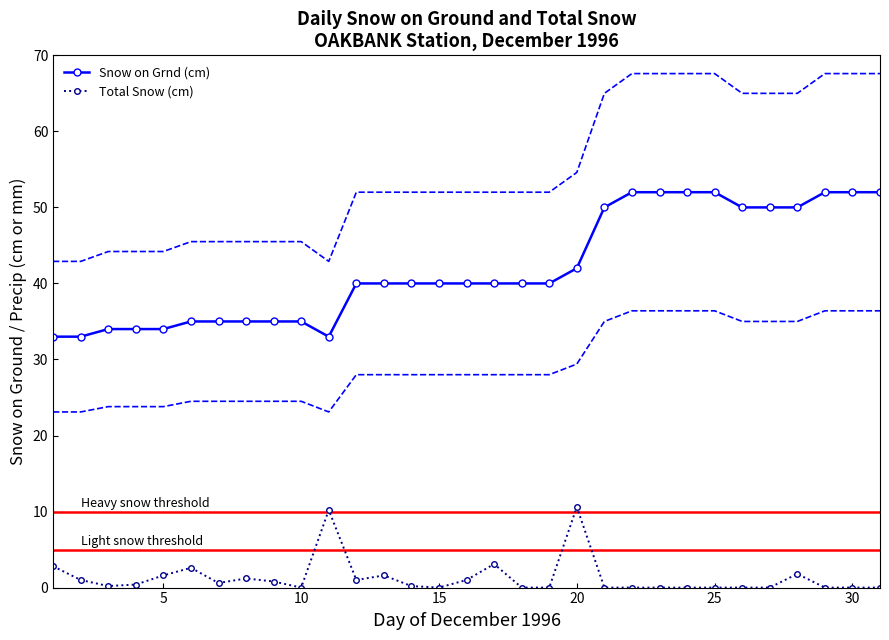

Reading left to right, what are all the values shown in this chart?

Snow on Grnd (cm): 33.0	33.0	34.0	34.0	34.0	35.0	35.0	35.0	35.0	35.0	33.0	40.0	40.0	40.0	40.0	40.0	40.0	40.0	40.0	42.0	50.0	52.0	52.0	52.0	52.0	50.0	50.0	50.0	52.0	52.0	52.0
Total Snow (cm): 2.8	1.0	0.2	0.4	1.6	2.6	0.6	1.2	0.8	0.0	10.2	1.0	1.6	0.2	0.0	1.0	3.1	0.0	0.0	10.6	0.0	0.0	0.0	0.0	0.0	0.0	0.0	1.8	0.0	0.0	0.0